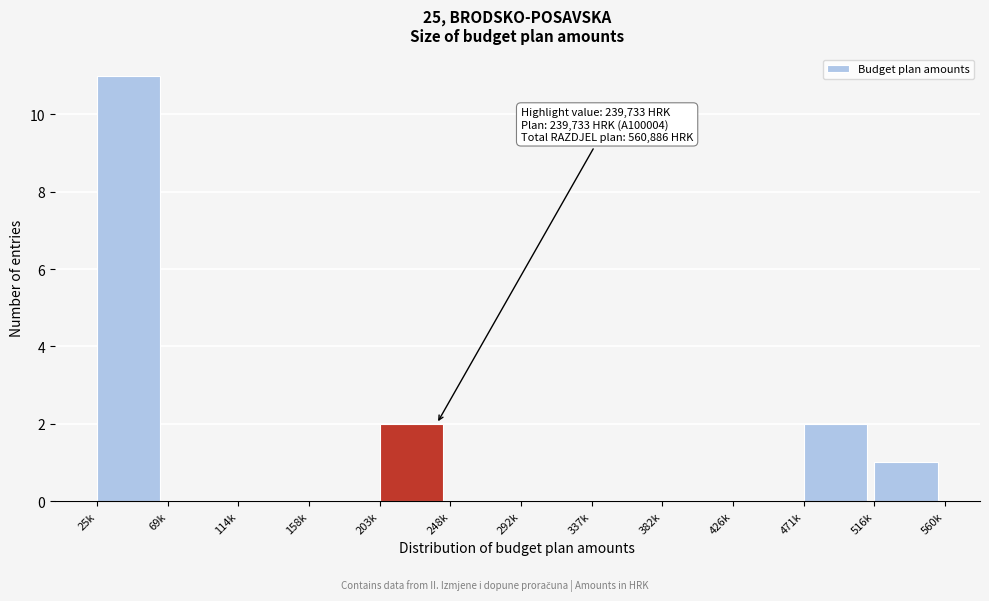

Reading right to left, what are all the values shown in this chart?

516k=1	471k=2	426k=0	382k=0	337k=0	292k=0	248k=0	203k=2	158k=0	114k=0	69k=0	25k=11